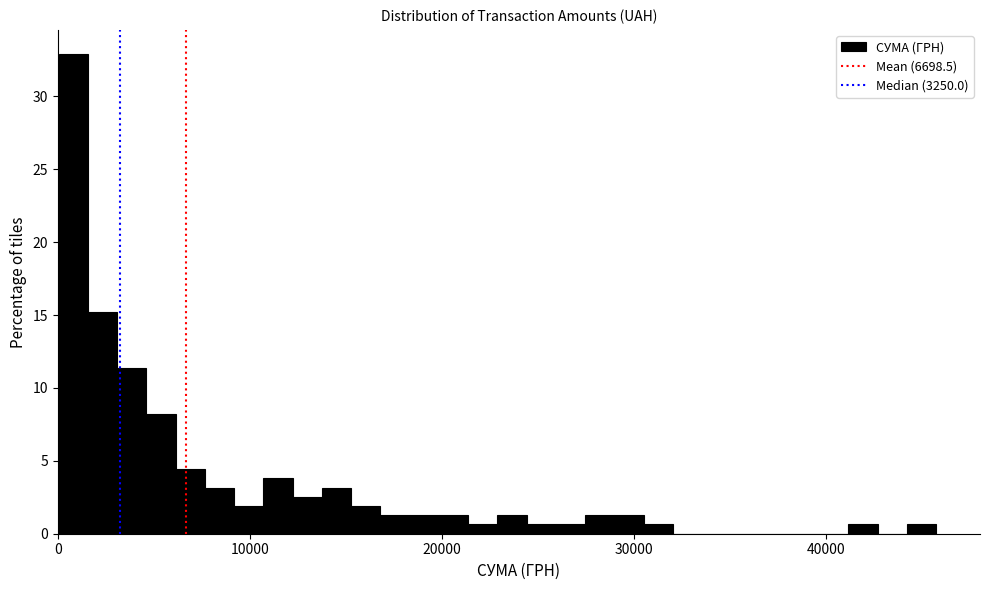

Read against the x-axis, roughly where is the centre of the tallest bar?

1000